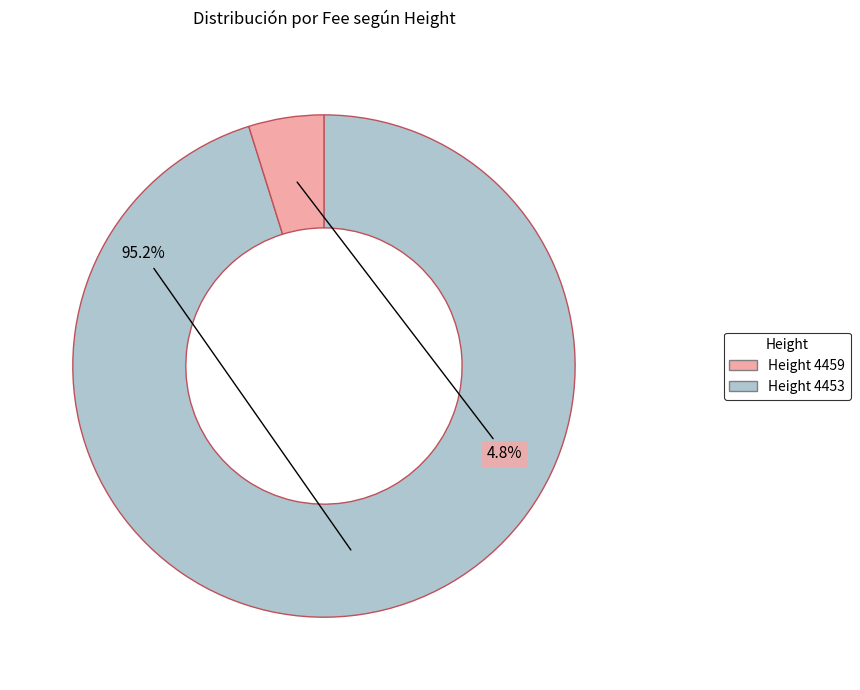

Is there any slice that represents more than half of the pie?

Yes